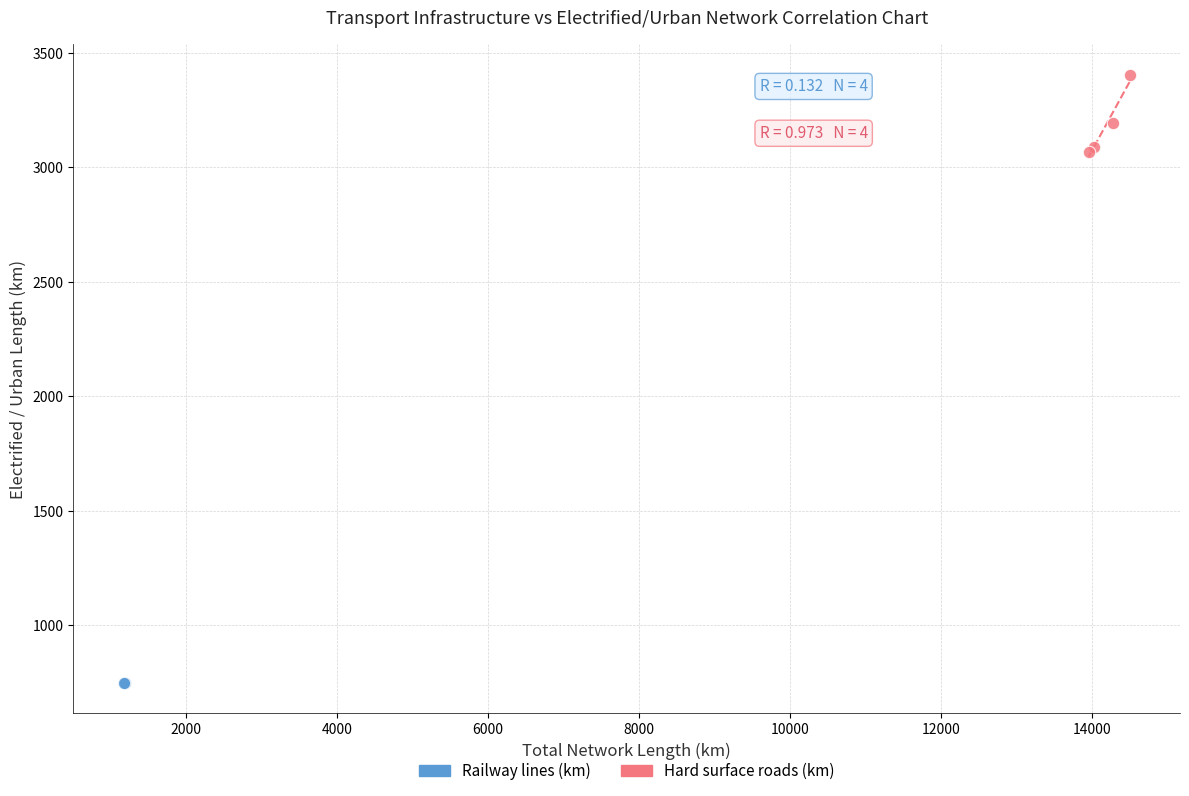

Which series contains the highest Y value?

Hard surface roads (km)